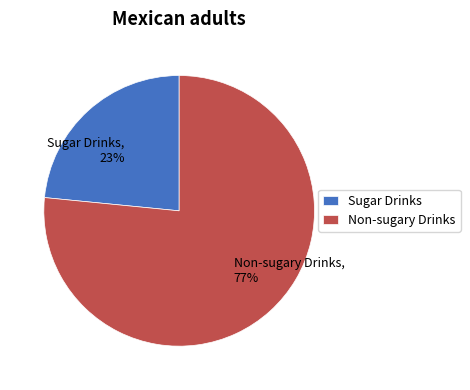

Rank the categories by value from highest to lowest.

Non-sugary Drinks, Sugar Drinks